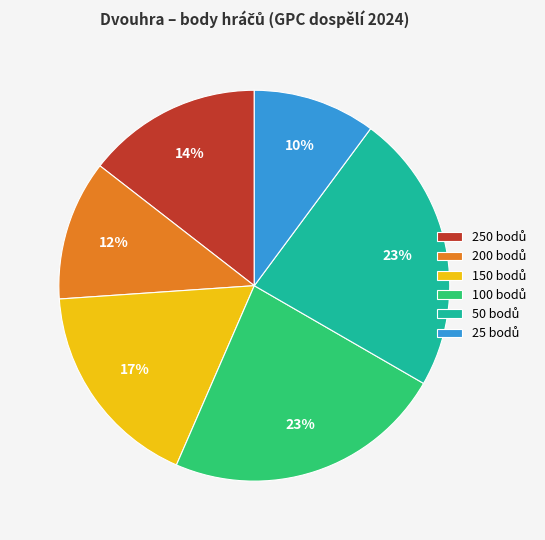

To the nearest percent, what is the average slice percentage?

17%